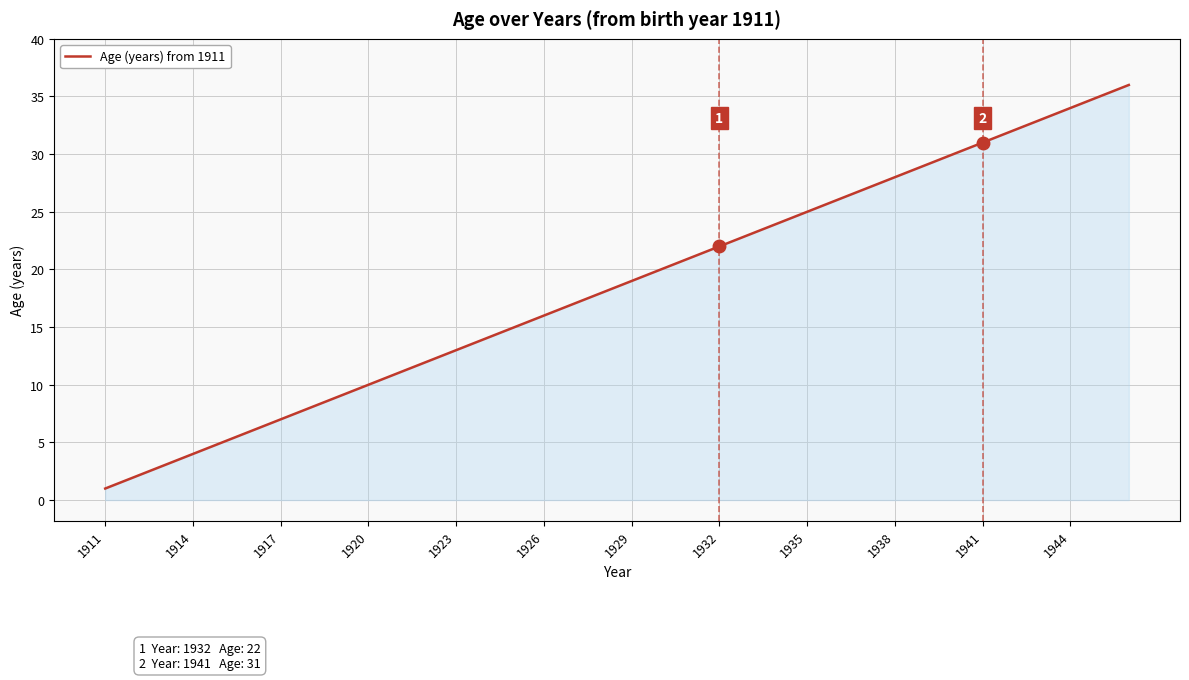

What is the maximum value shown in the chart?

36